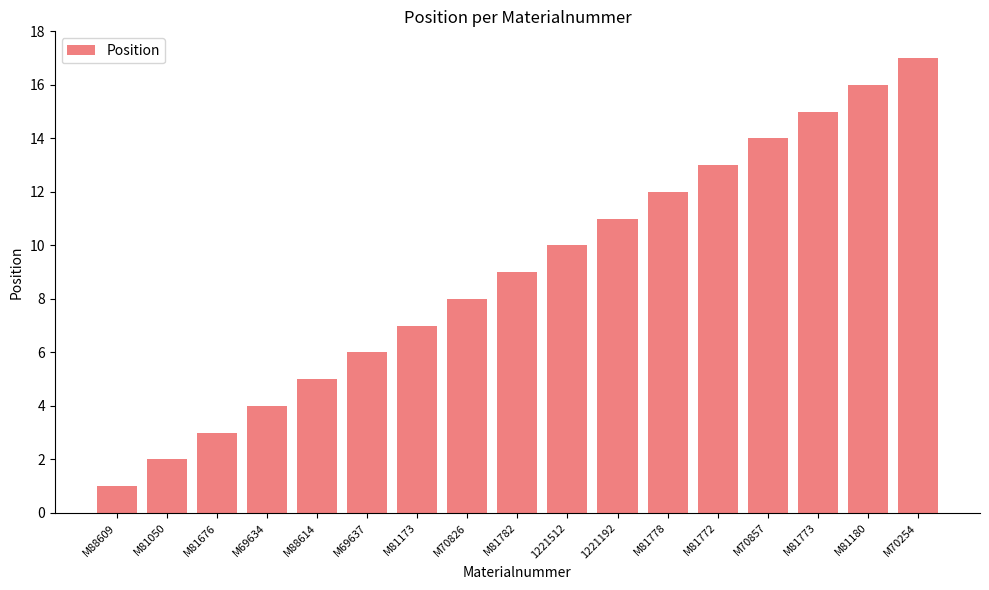

True or false: the data shows 15 at 1221192.

False